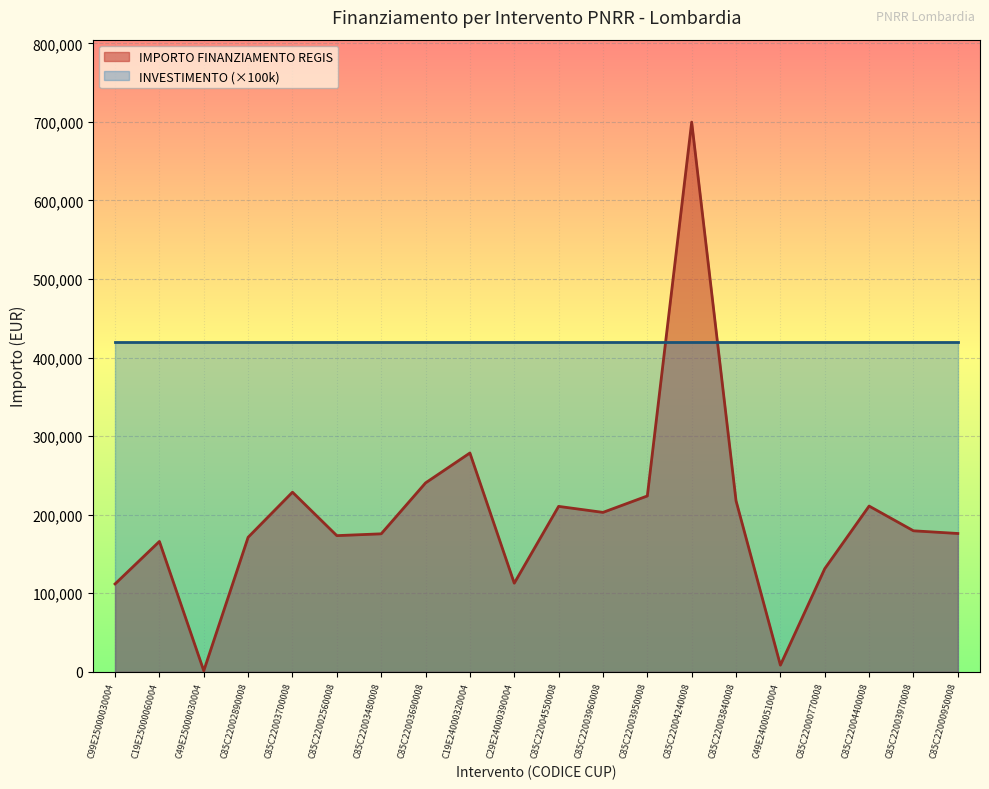

Reading left to right, list all the values displayed in this chart.

C99E25000030004=111760.0	C19E25000060004=165869.6	C49E25000030004=1200.0	C85C22002890008=171177.7	C85C22003700008=228592.8	C85C22002560008=173263.3	C85C22003480008=175568.4	C85C22003690008=240397.6	C19E24000320004=278493.2	C29E24000390004=112730.4	C85C22004550008=210514.6	C85C22003960008=202864.8	C85C22003950008=223771.4	C85C22004240008=699734.4	C85C22003840008=217613.5	C49E24000510004=8377.6	C85C22000770008=131200.0	C85C22004400008=210913.7	C85C22003970008=179420.1	C85C22000950008=176000.4